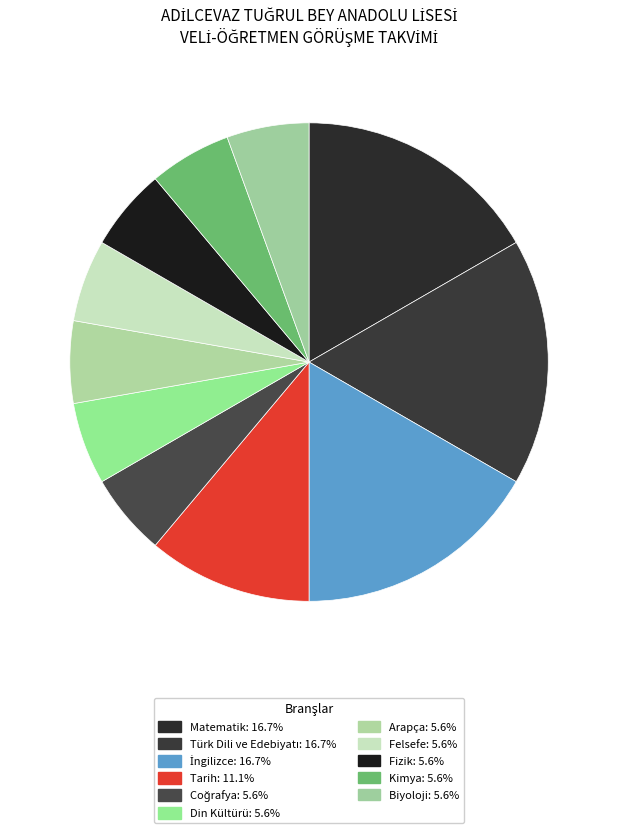

Count the number of slices in the pie.

11